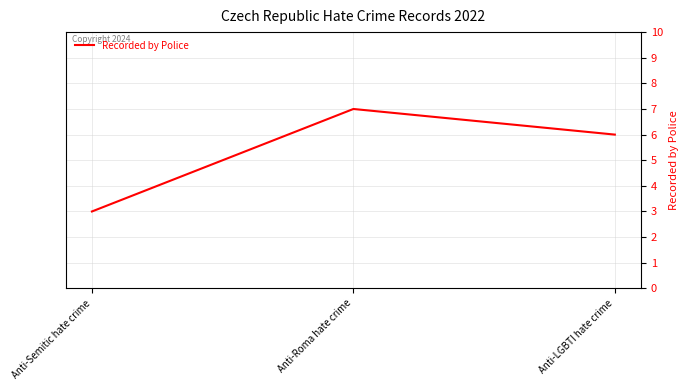

Is it true that the value at Anti-Semitic hate crime is 5?

False